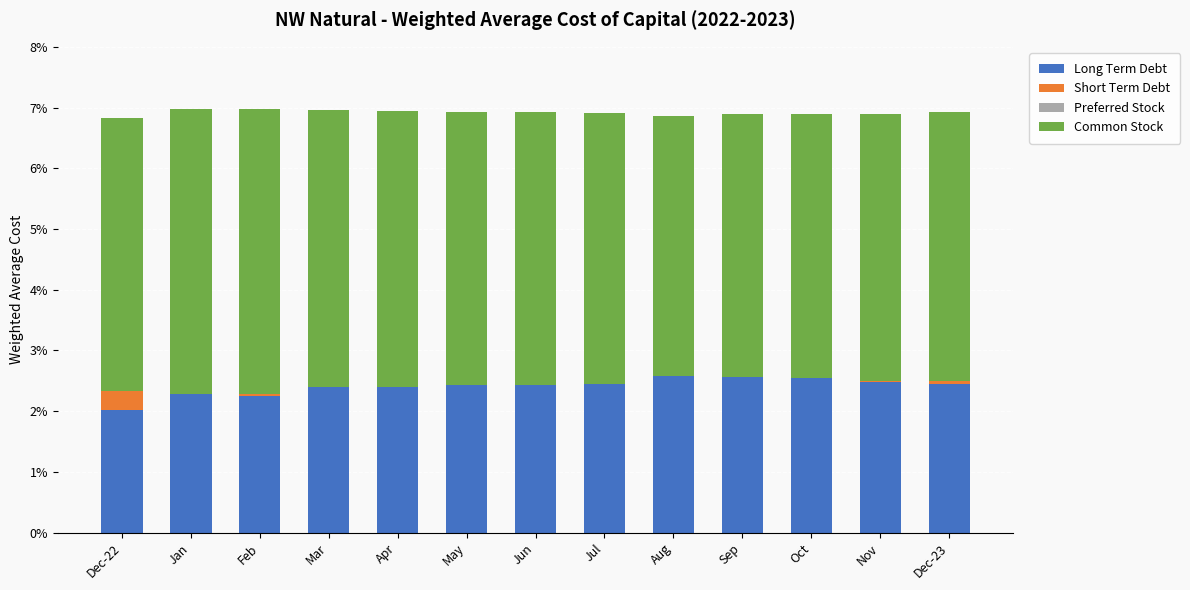

Between Mar and Nov, which series saw the biggest shift?

Common Stock